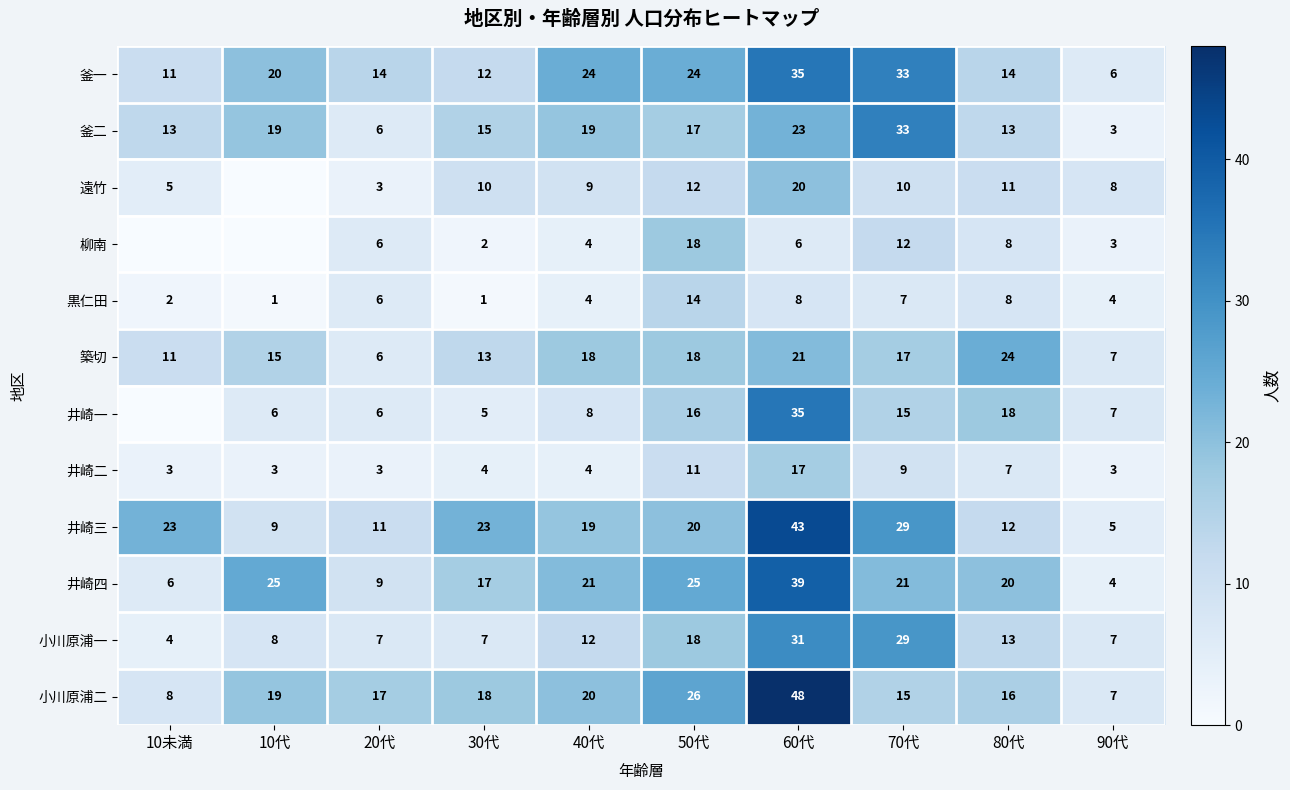

What is the difference between the second highest and minimum values in the 小川原浦一 series?

25